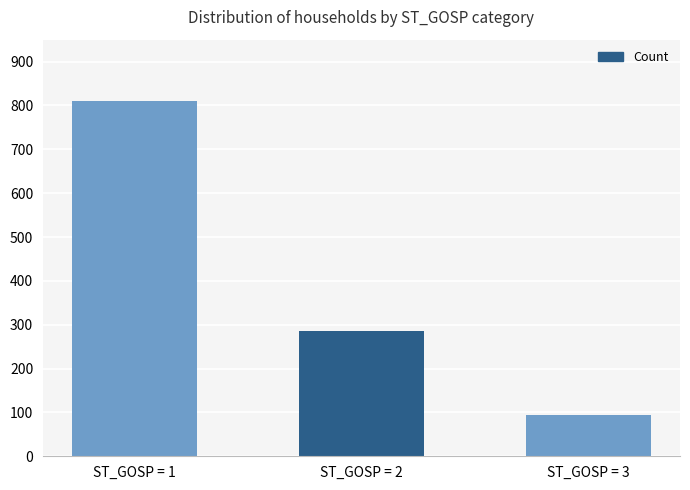

The chart shows a value of 193 at ST_GOSP = 2. True or false?

False